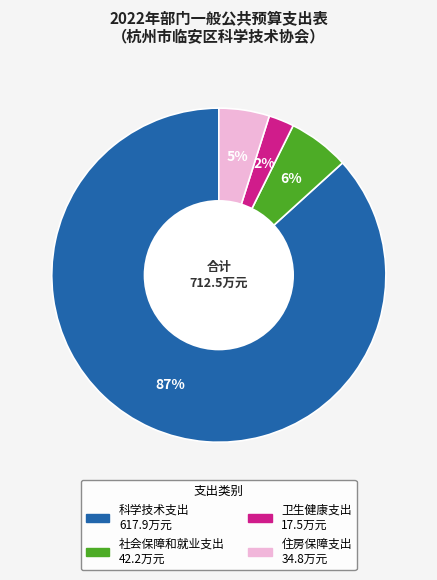

The 卫生健康支出 slice represents 2% of the pie. True or false?

True